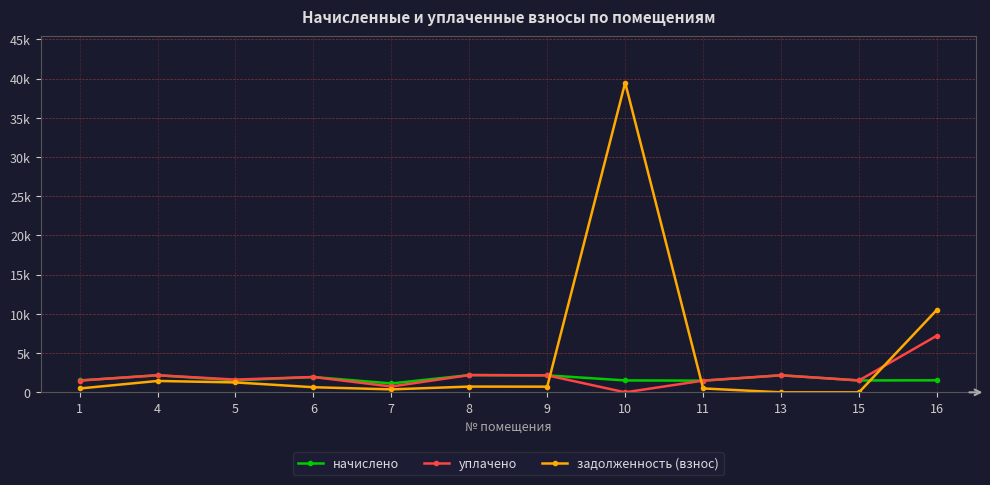

What are all the series names shown in the legend?

начислено, уплачено, задолженность (взнос)